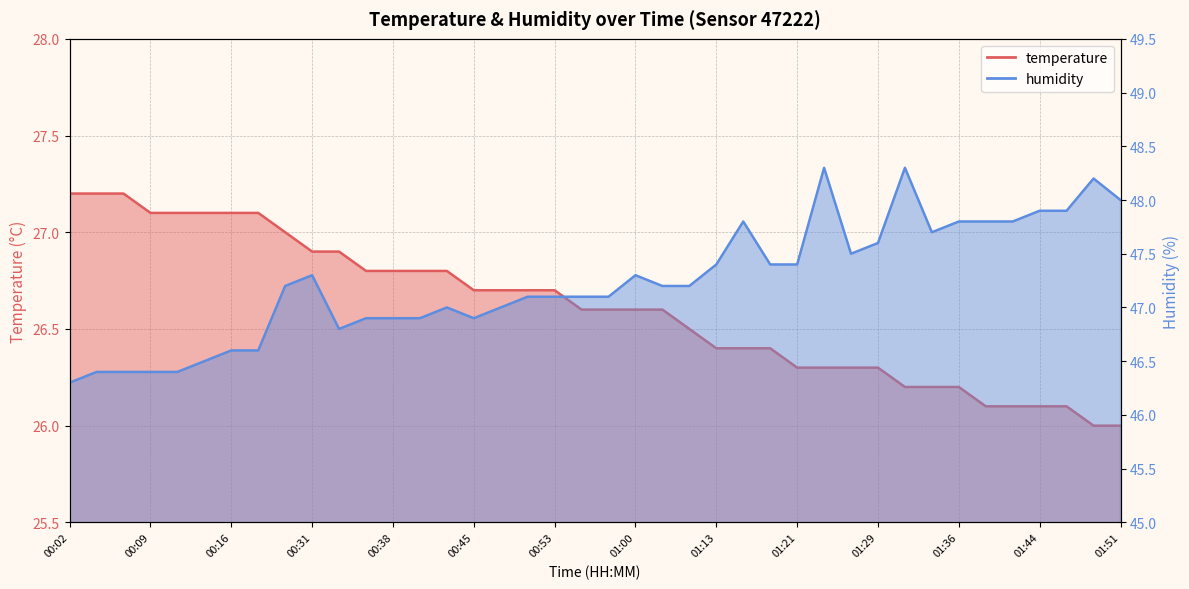

Reading left to right, transcribe all the data shown in this chart.

temperature: 00:02=27.2	00:04=27.2	00:07=27.2	00:09=27.1	00:11=27.1	00:14=27.1	00:16=27.1	00:19=27.1	00:22=27.0	00:31=26.9	00:33=26.9	00:36=26.8	00:38=26.8	00:40=26.8	00:43=26.8	00:45=26.7	00:48=26.7	00:50=26.7	00:53=26.7	00:55=26.6	00:58=26.6	01:00=26.6	01:03=26.6	01:11=26.5	01:13=26.4	01:16=26.4	01:18=26.4	01:21=26.3	01:24=26.3	01:26=26.3	01:29=26.3	01:31=26.2	01:34=26.2	01:36=26.2	01:39=26.1	01:41=26.1	01:44=26.1	01:46=26.1	01:48=26.0	01:51=26.0
humidity: 00:02=46.3	00:04=46.4	00:07=46.4	00:09=46.4	00:11=46.4	00:14=46.5	00:16=46.6	00:19=46.6	00:22=47.2	00:31=47.3	00:33=46.8	00:36=46.9	00:38=46.9	00:40=46.9	00:43=47.0	00:45=46.9	00:48=47.0	00:50=47.1	00:53=47.1	00:55=47.1	00:58=47.1	01:00=47.3	01:03=47.2	01:11=47.2	01:13=47.4	01:16=47.8	01:18=47.4	01:21=47.4	01:24=48.3	01:26=47.5	01:29=47.6	01:31=48.3	01:34=47.7	01:36=47.8	01:39=47.8	01:41=47.8	01:44=47.9	01:46=47.9	01:48=48.2	01:51=48.0